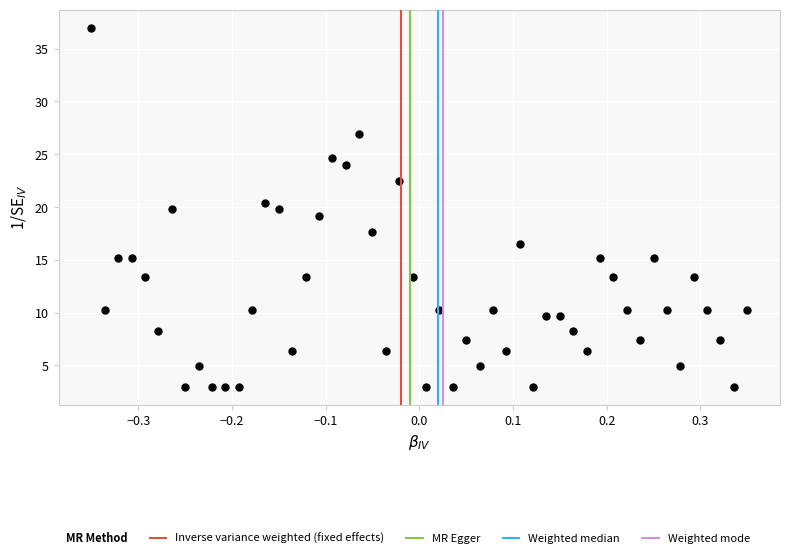

What is the range of Y values (max minus min)?

34.0